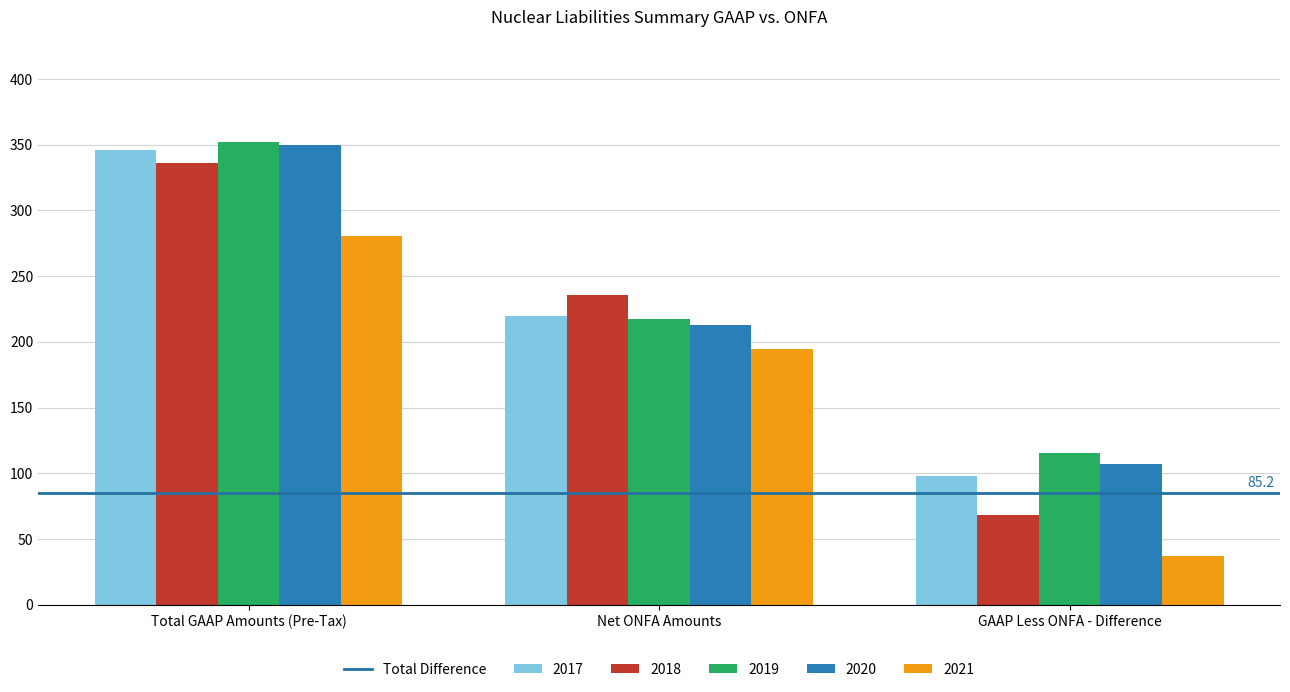

Read the 2020 value at Total GAAP Amounts (Pre-Tax).

350.0